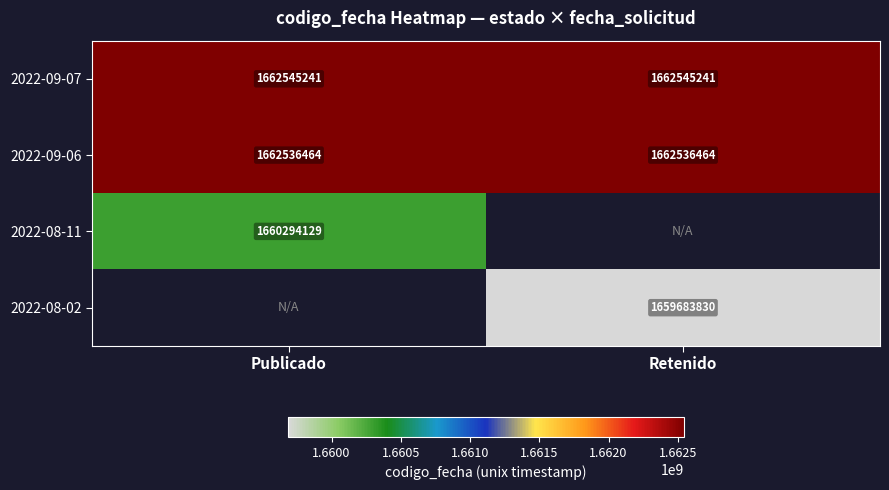

The 2022-09-07 series shows 1662545241 at Retenido. True or false?

True